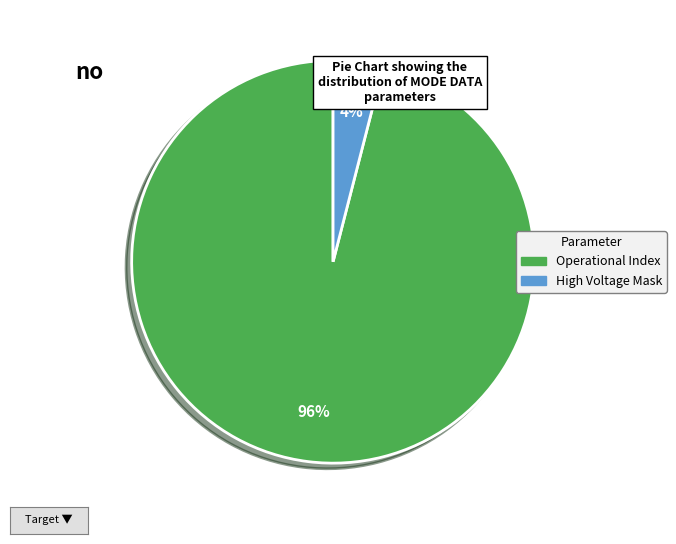

To the nearest percent, what is the difference between the largest and smallest slice percentages?

92%